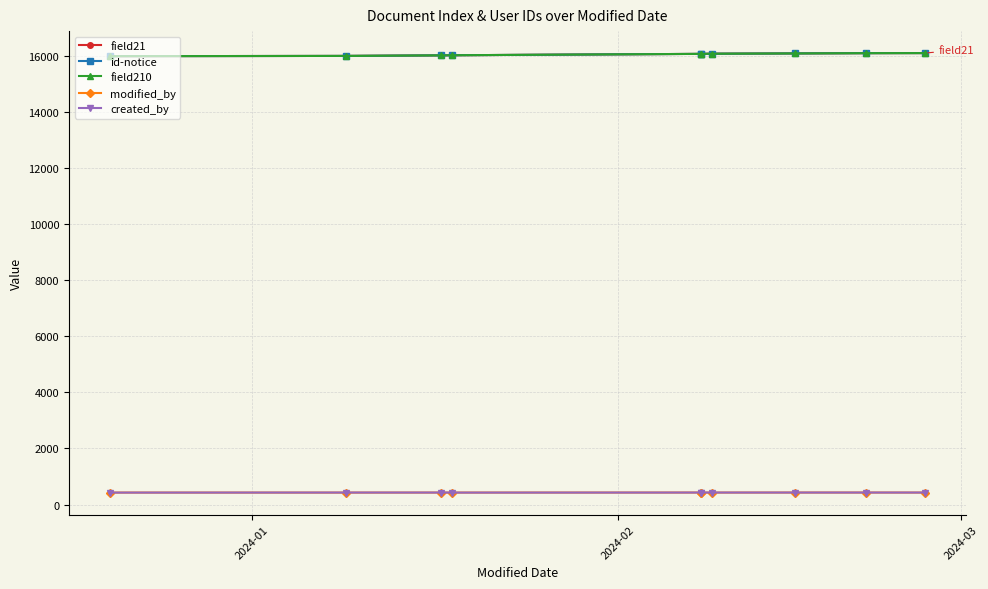

Which series has the widest spread of values?

field21